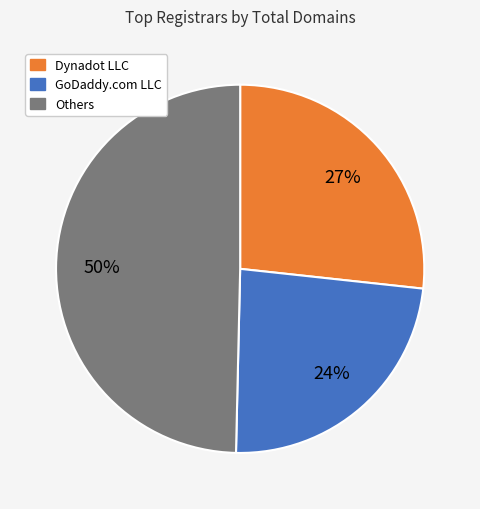

To the nearest percent, what is the difference between the largest and smallest slice percentages?

26%